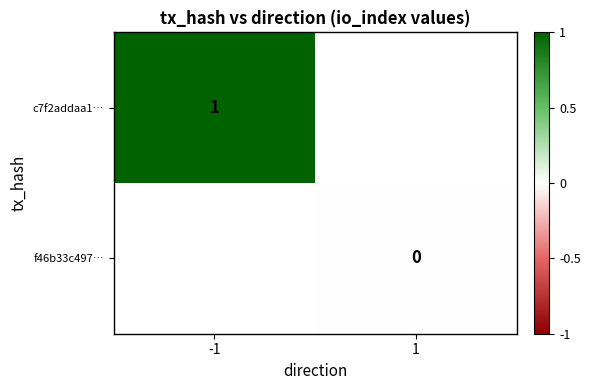

The c7f2addaa1… series shows 2 at -1. True or false?

False